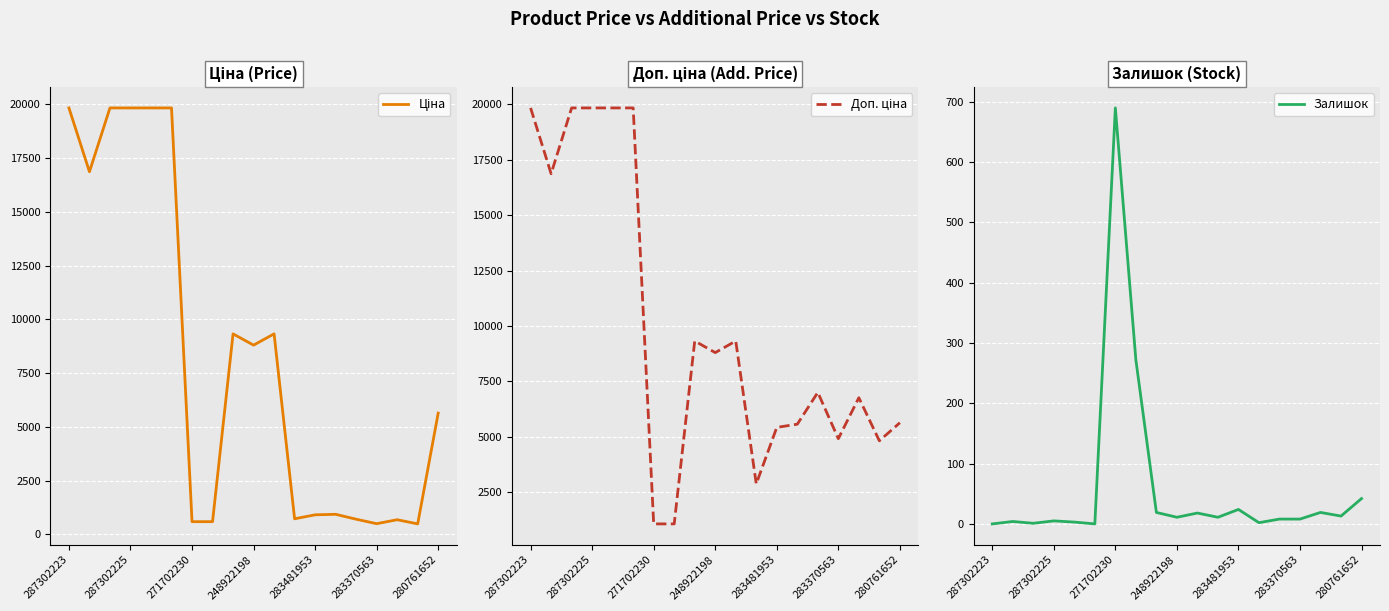

What is the label of the 9th point from the right?

10